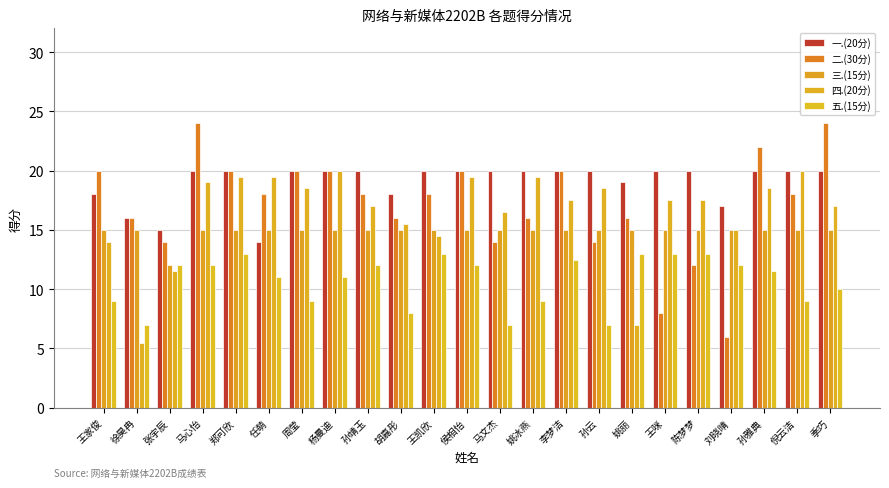

What is the spread (max minus min) of values at 李梦洁?

7.5